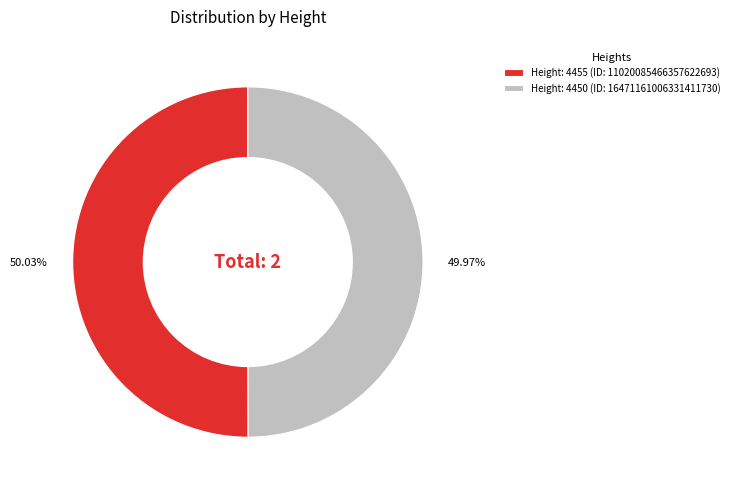

Count the number of slices in the pie.

2